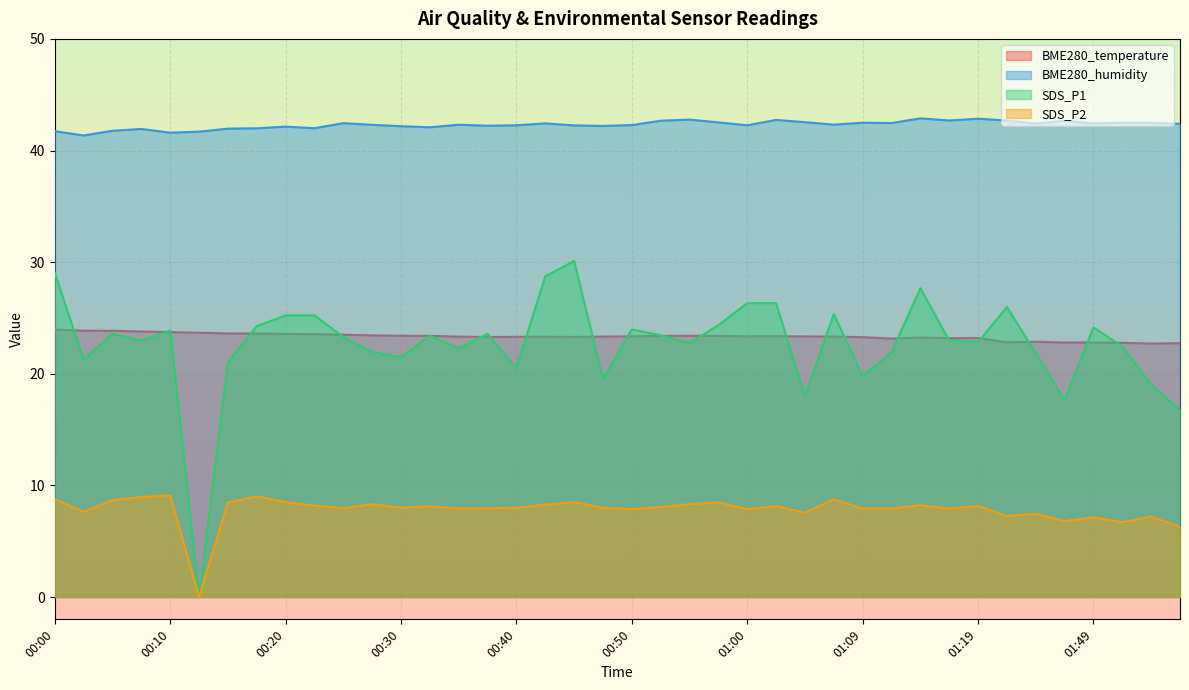

How many positive values does the SDS_P2 series have?

39